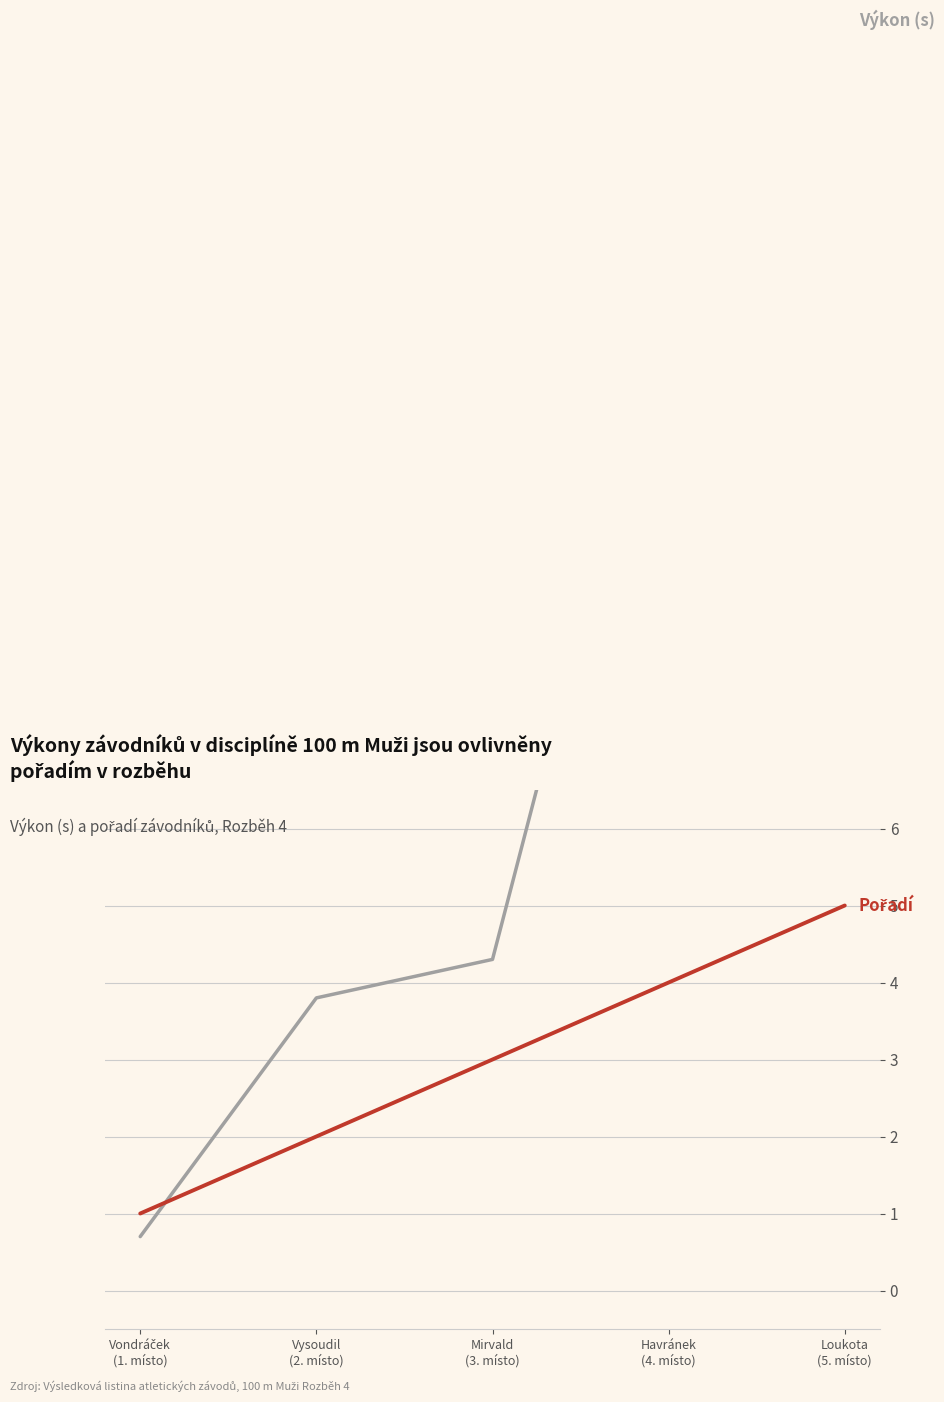

Which series has the largest total across all categories?

Výkon (s)